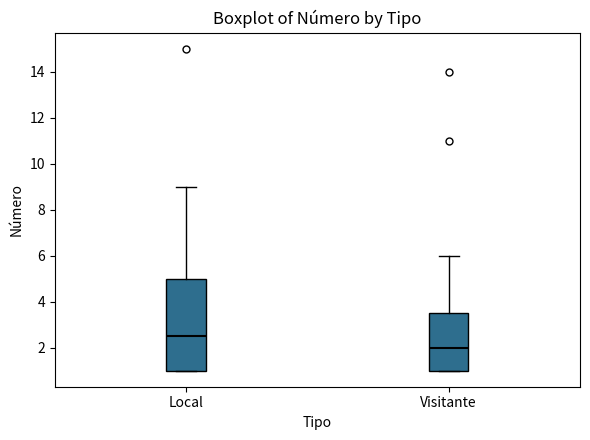

Comparing the boxes themselves (not the whiskers), which one is the tallest?

Local